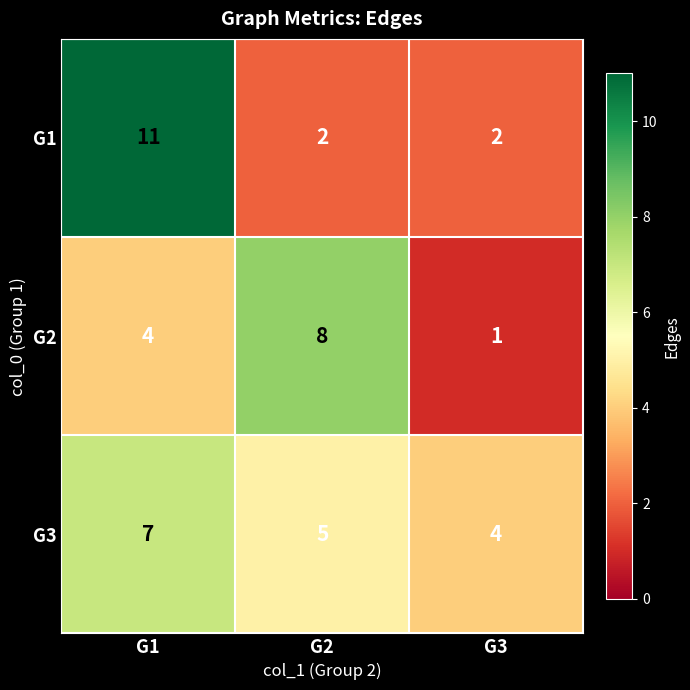

At which category is the sum across all series the highest?

G1